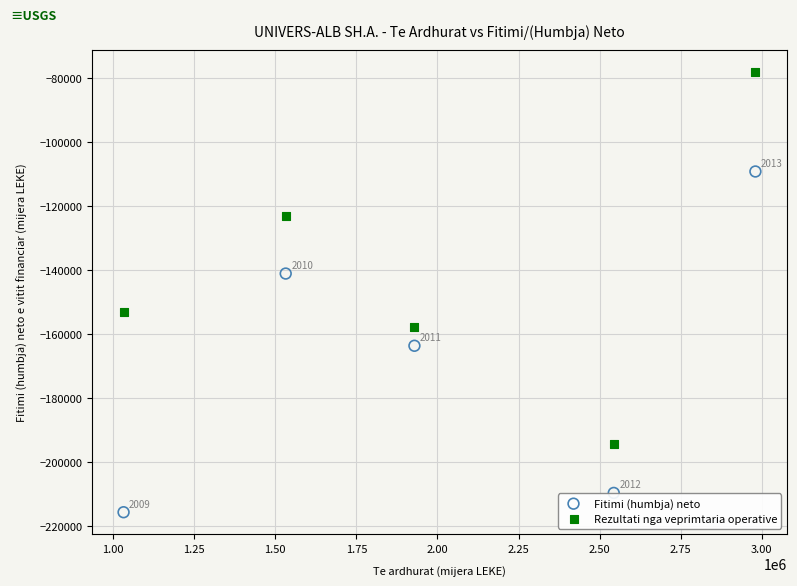

Across all data points, what is the range of Y values (max minus min)?

137672.6